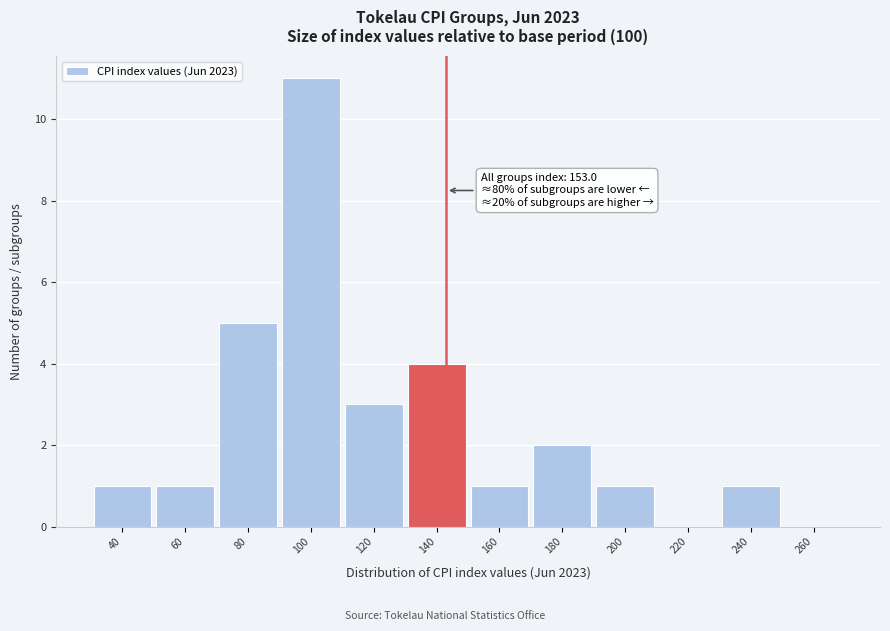

Reading left to right, what are all the values shown in this chart?

40=1	60=1	80=5	100=11	120=3	140=4	160=1	180=2	200=1	220=0	240=1	260=0